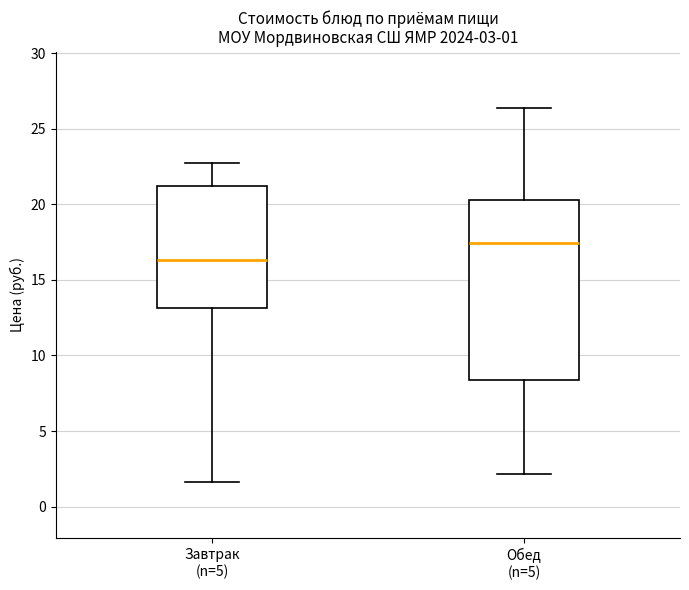

Which box has the lowest median line?

Завтрак (n=5)